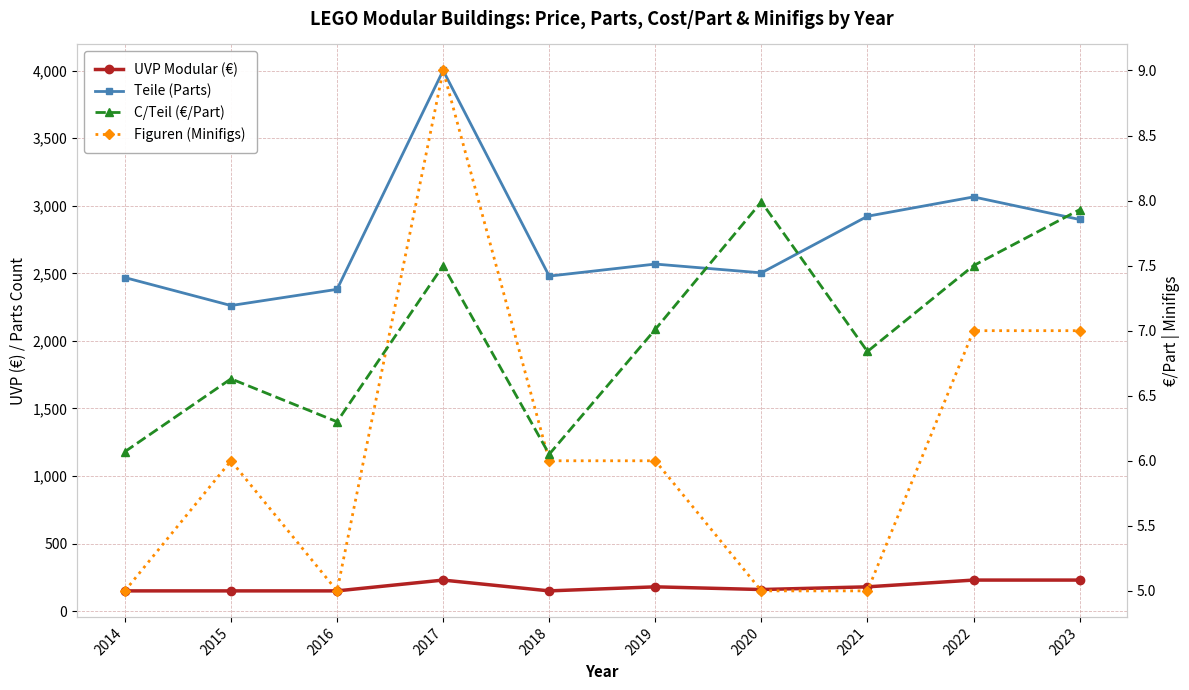

What are all the series names shown in the legend?

UVP Modular (€), Teile (Parts), C/Teil (€/Part), Figuren (Minifigs)